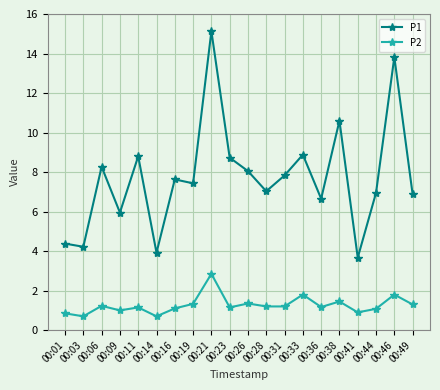

List the series in order of their overall mean, lowest first.

P2, P1